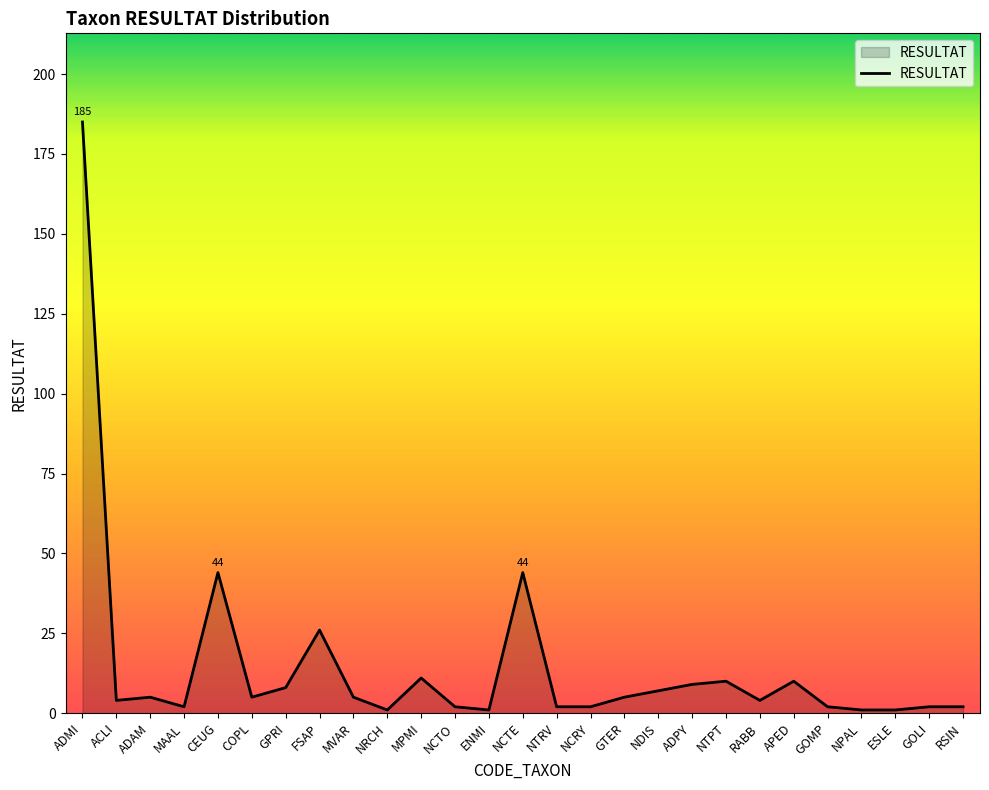

What is the smallest value displayed?

1